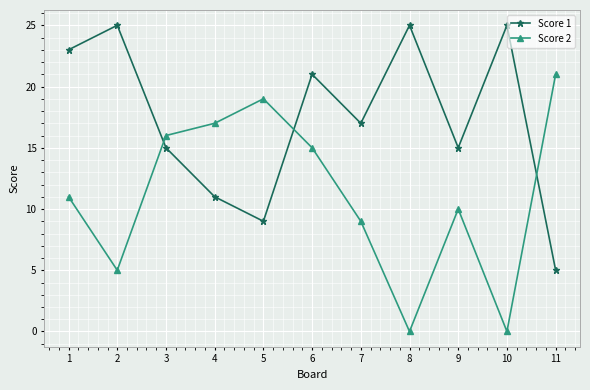

The value of Score 1 at 7 is 8. True or false?

False